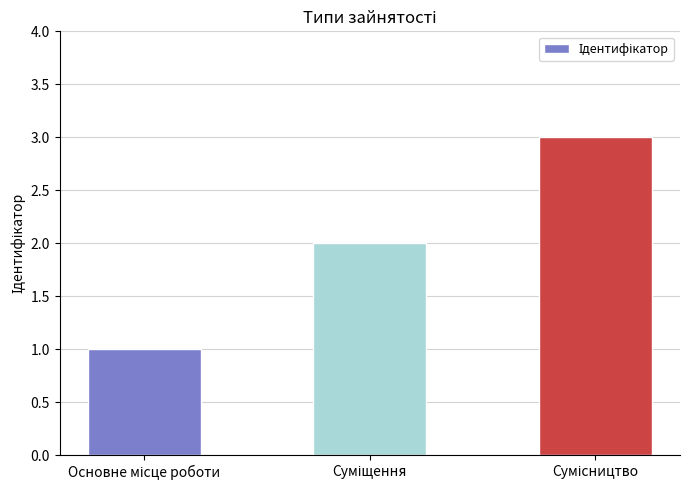

How many categories are shown in the chart?

3